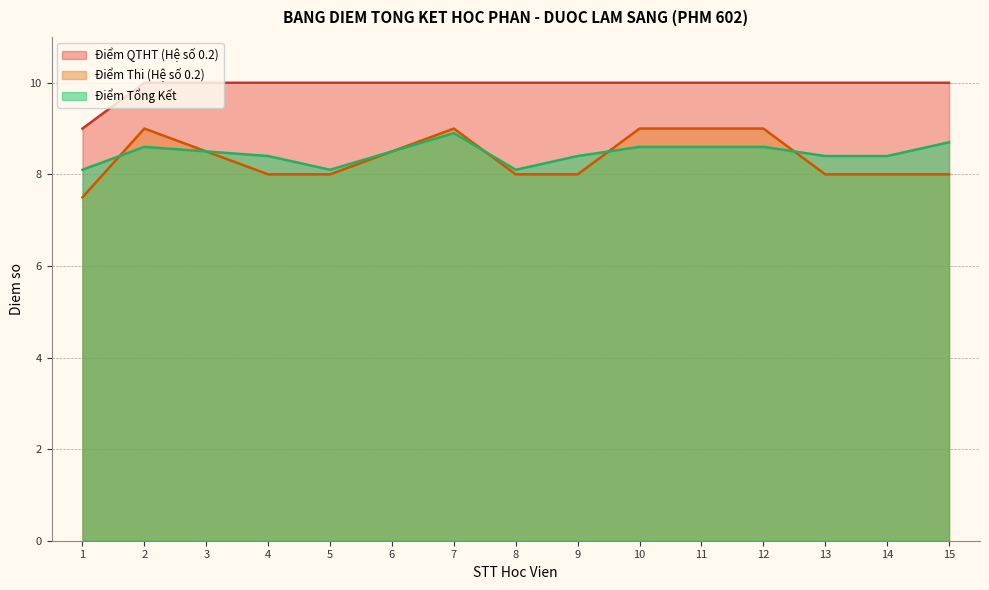

How many lines are shown in the chart?

3